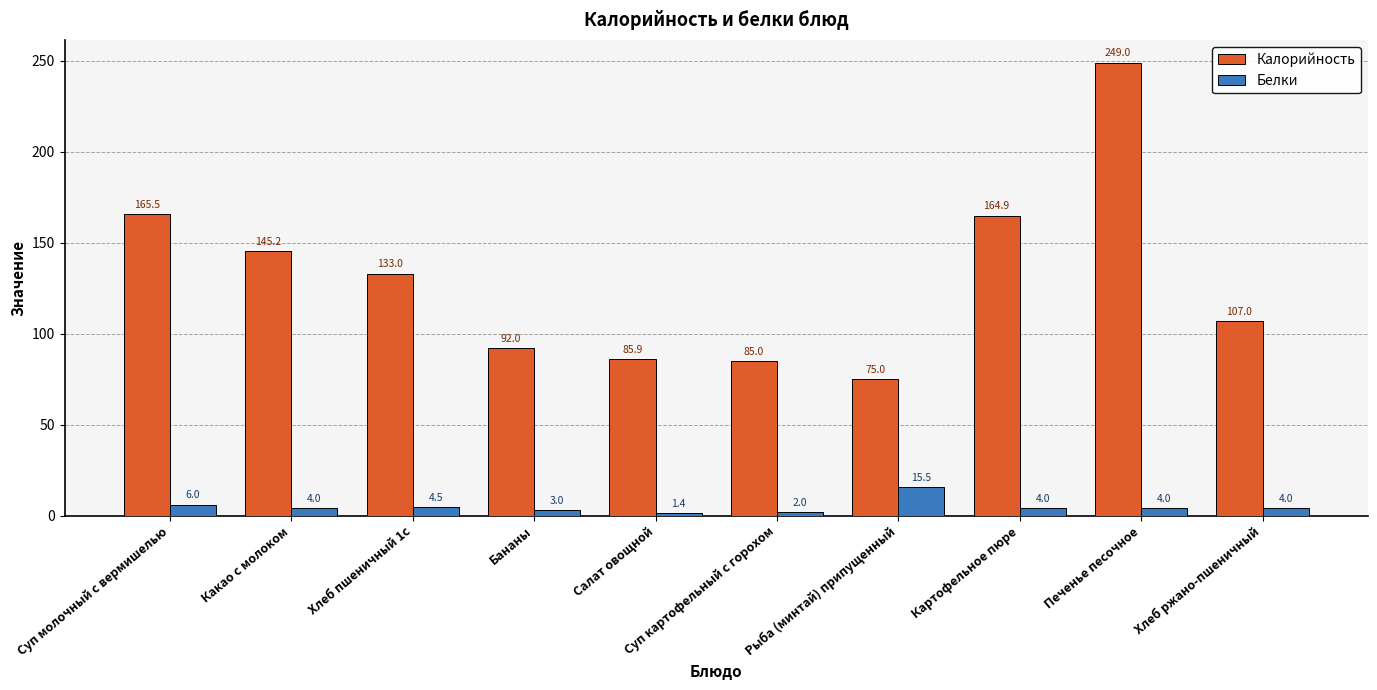

The value of Белки at Суп картофельный с горохом is 2.0. True or false?

True